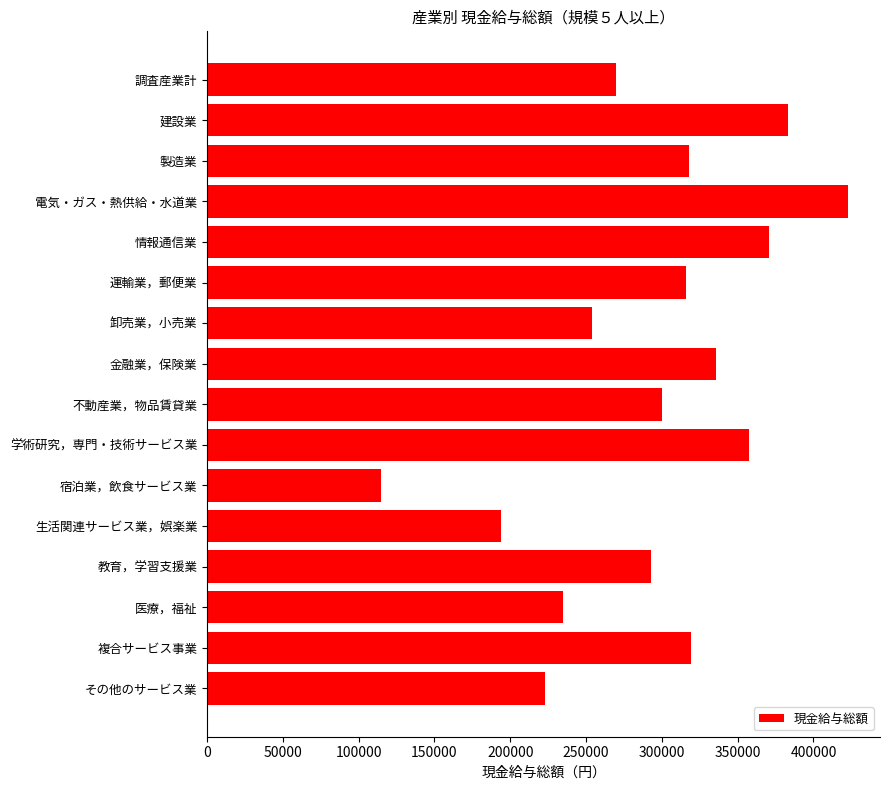

The chart shows a value of 102761 at 卸売業，小売業. True or false?

False